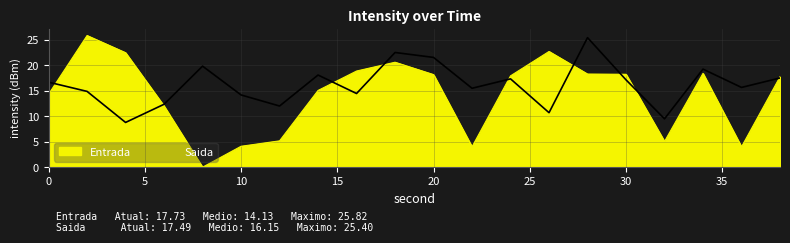

How many lines are shown in the chart?

2